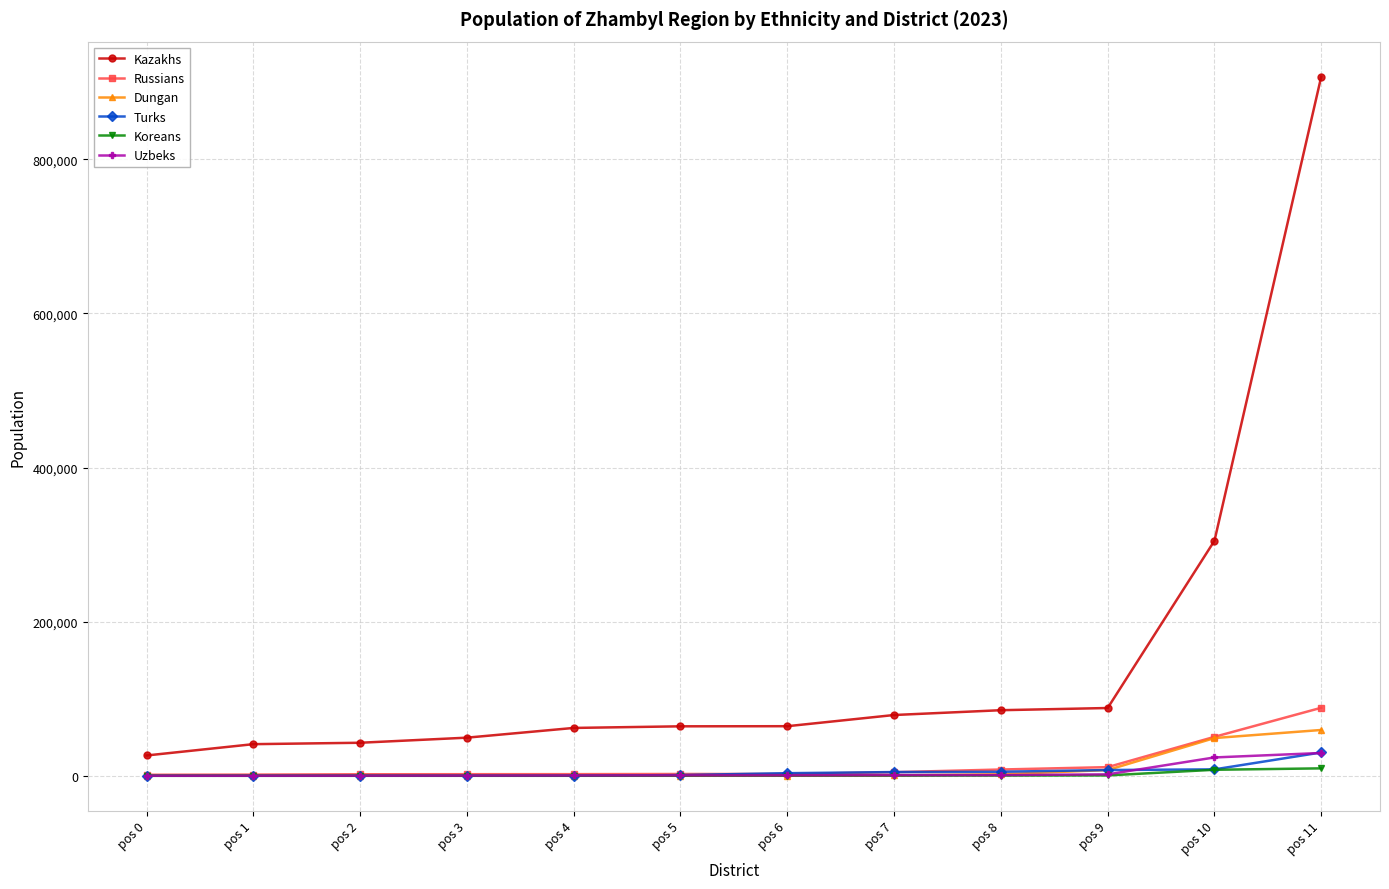

Is it true that Dungan equals 8 at pos 2?

True